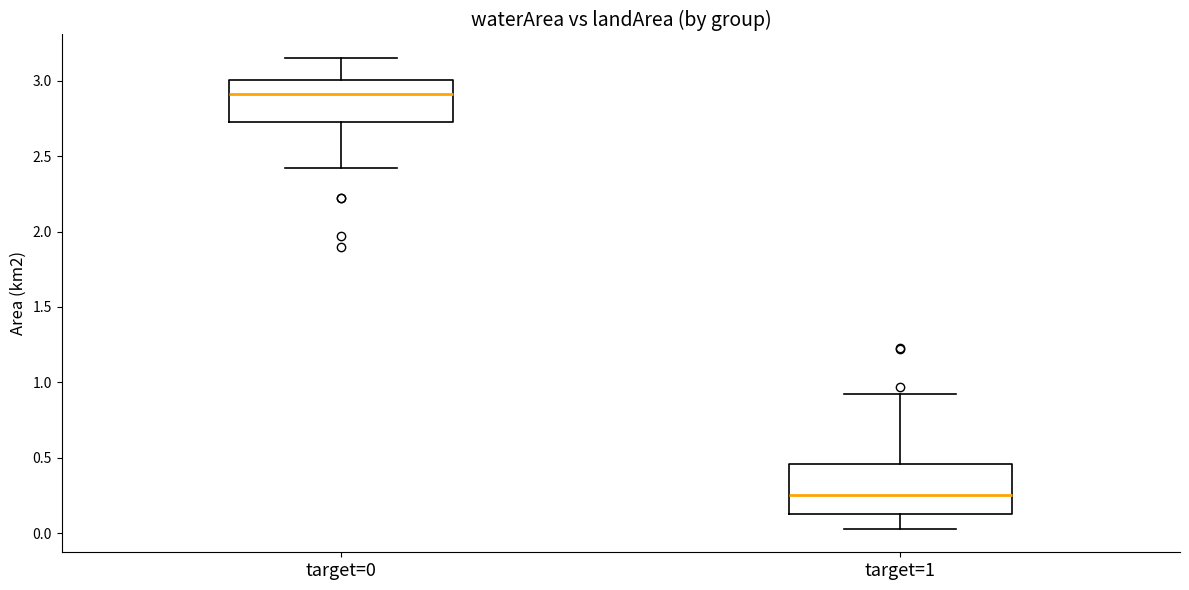

Which box has the highest median line?

target=0